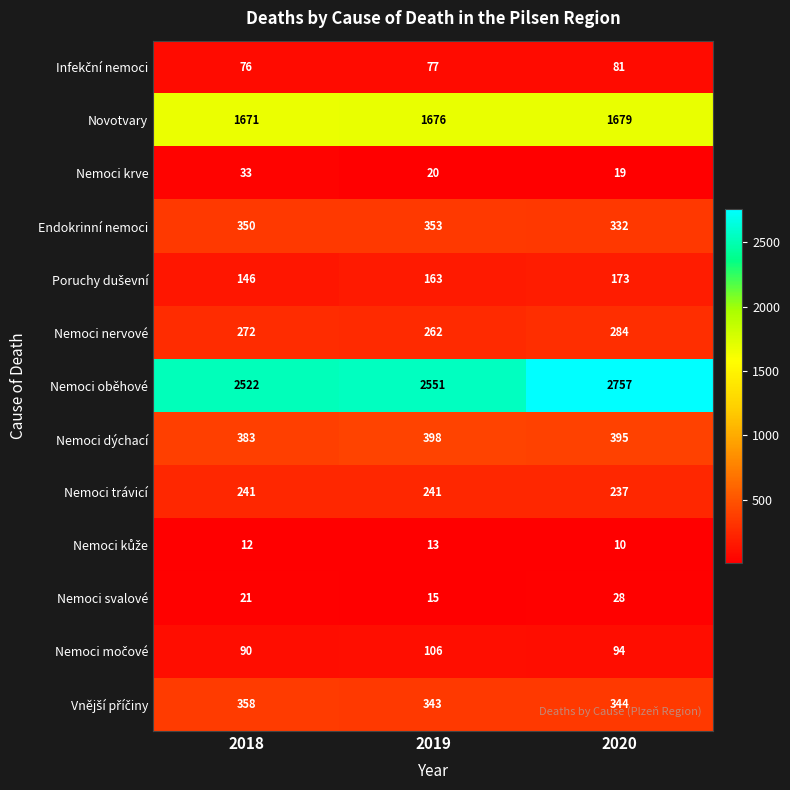

What is the approximate value of Nemoci oběhové at 2019?

2551